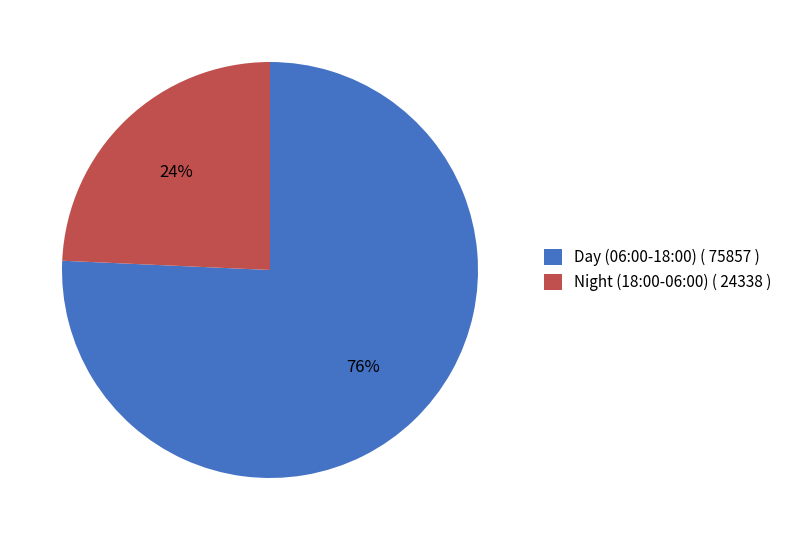

Count the number of slices in the pie.

2